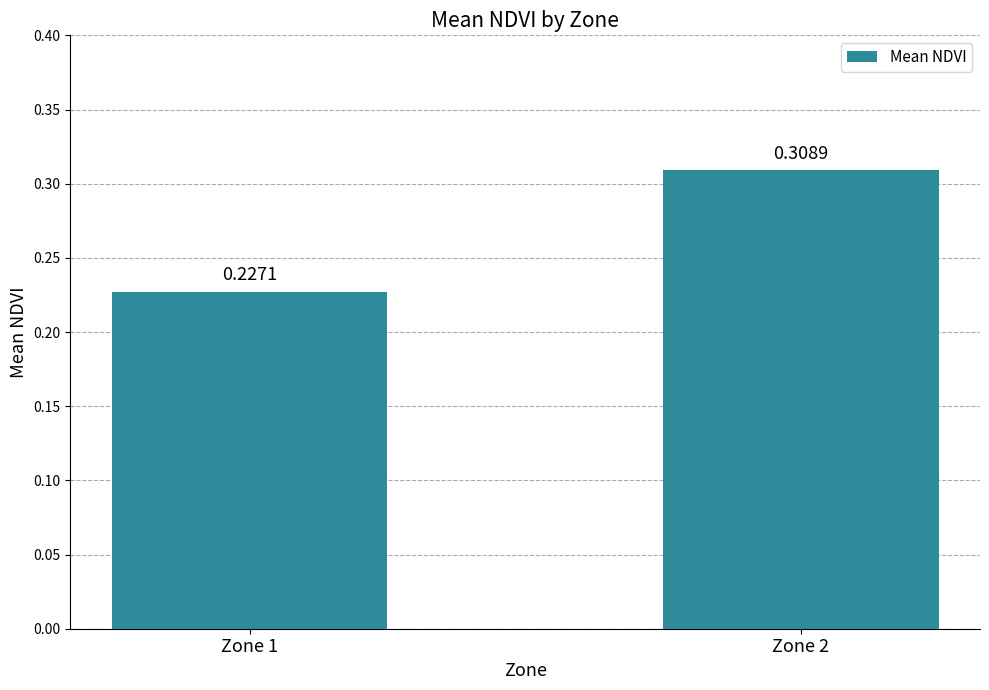

What is the change in value from Zone 1 to Zone 2?

+0.1